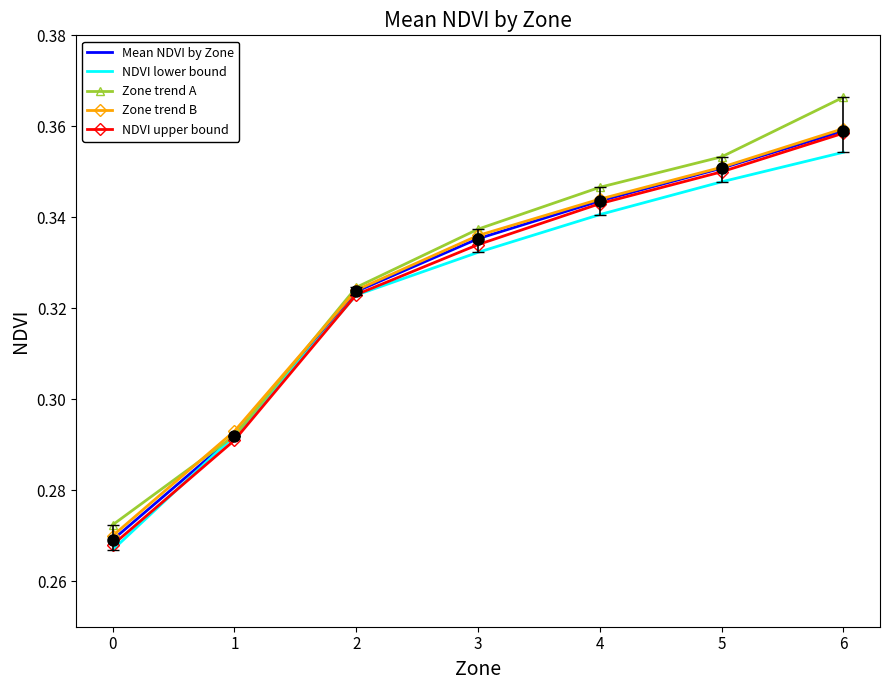

List the labels in order of Zone trend B value, smallest first.

0, 1, 2, 3, 4, 5, 6